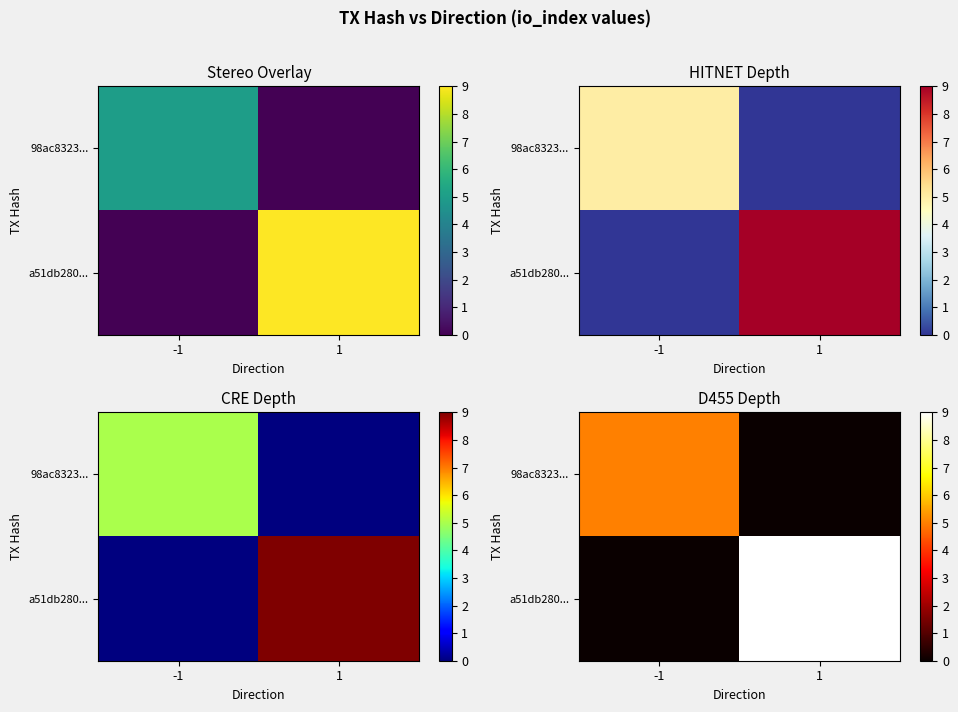

What is the maximum value shown in the chart?

9